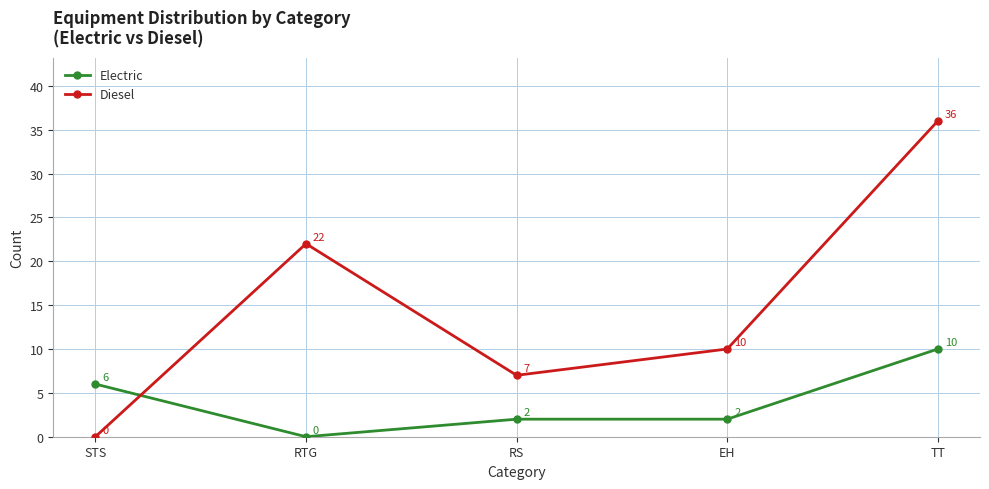

Which series changed the most between RS and EH?

Diesel